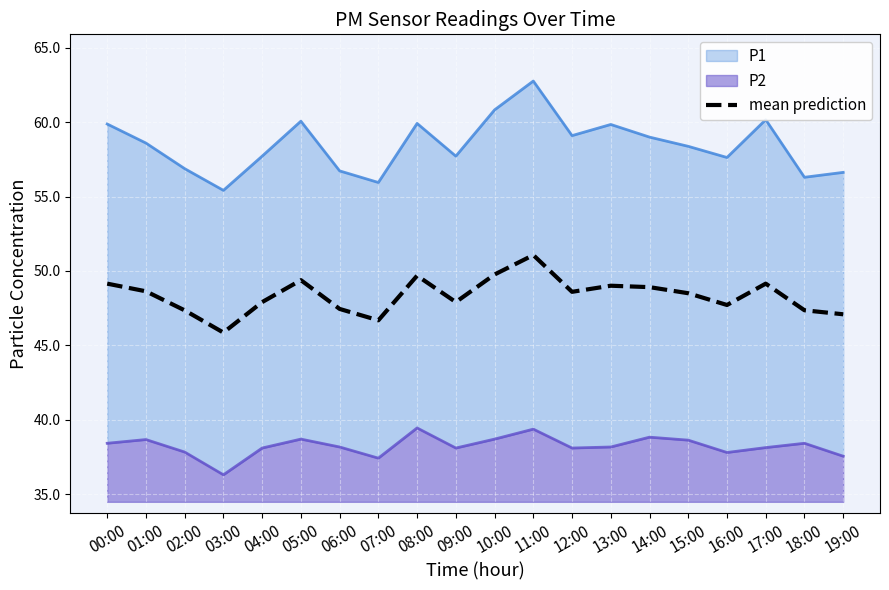

The chart shows a value of 72.7 at 16:00. True or false?

False